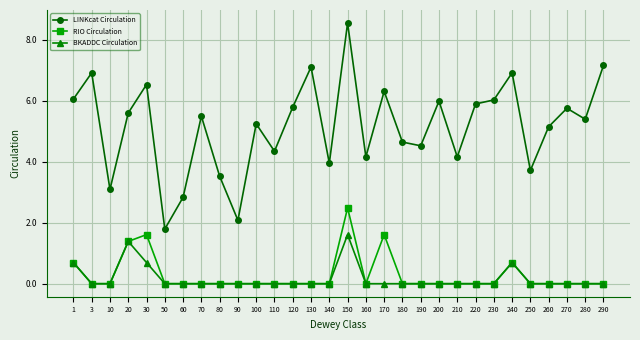

Which series has the largest range (max minus min)?

LINKcat Circulation